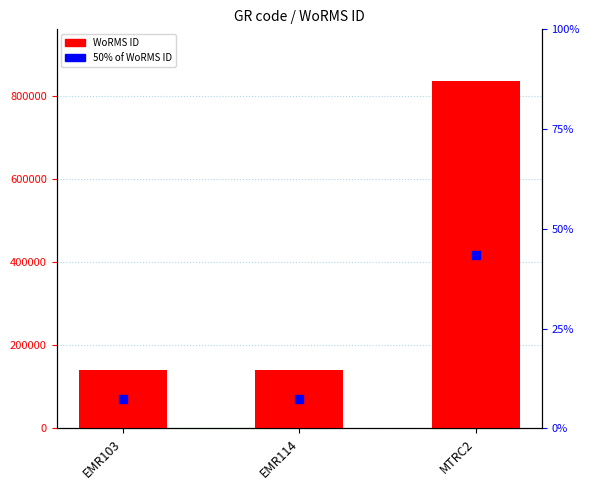

What is the total value across all series at MTRC2?

1254049.5